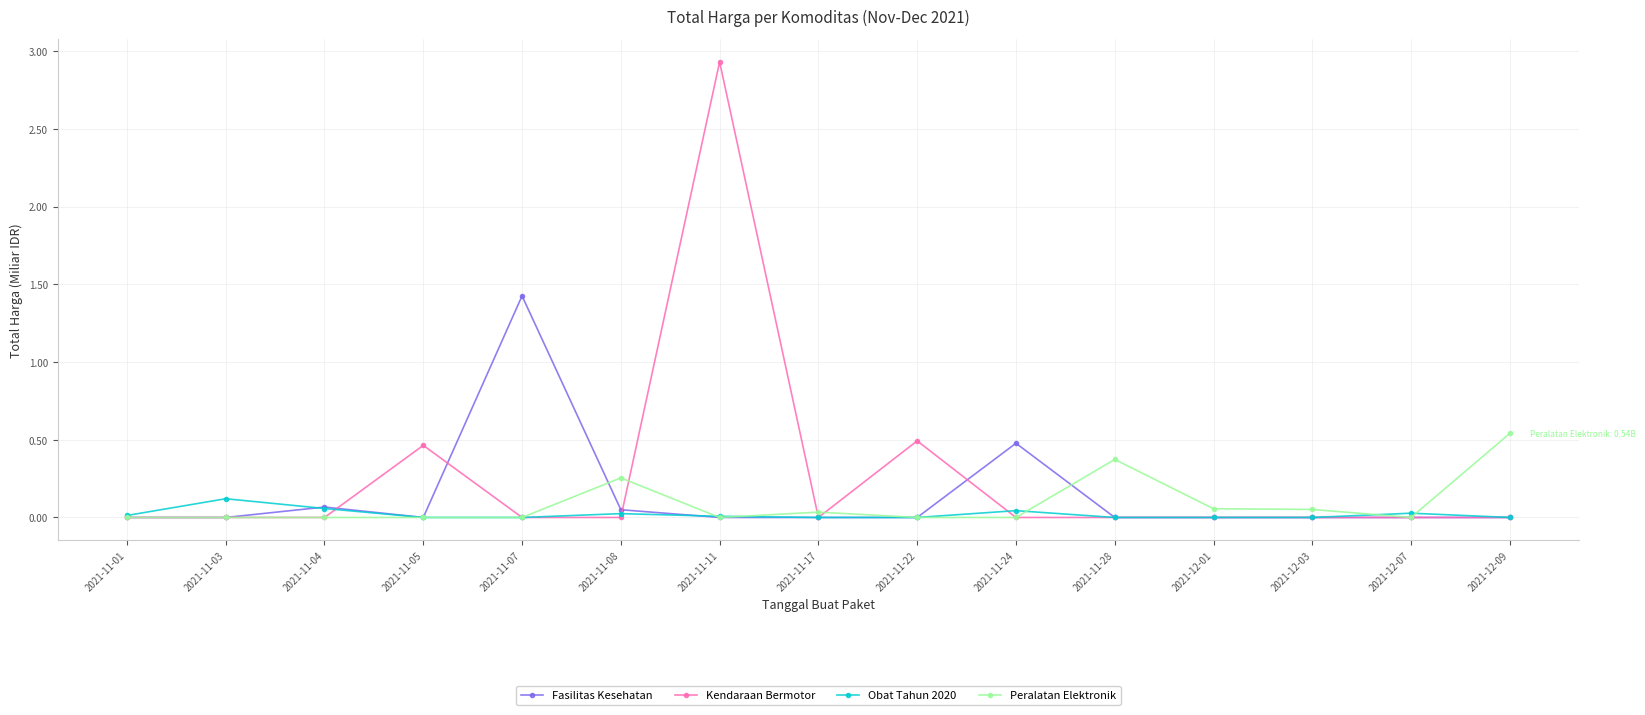

True or false: Obat Tahun 2020 has more than 0 interior local peaks.

True